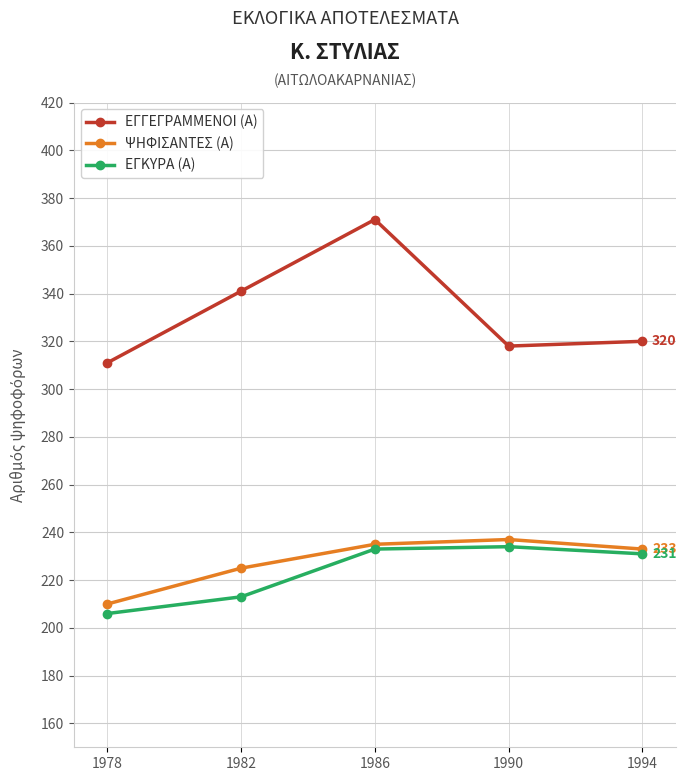

What is the difference between the maximum and minimum values in the ΨΗΦΙΣΑΝΤΕΣ (Α) series?

27